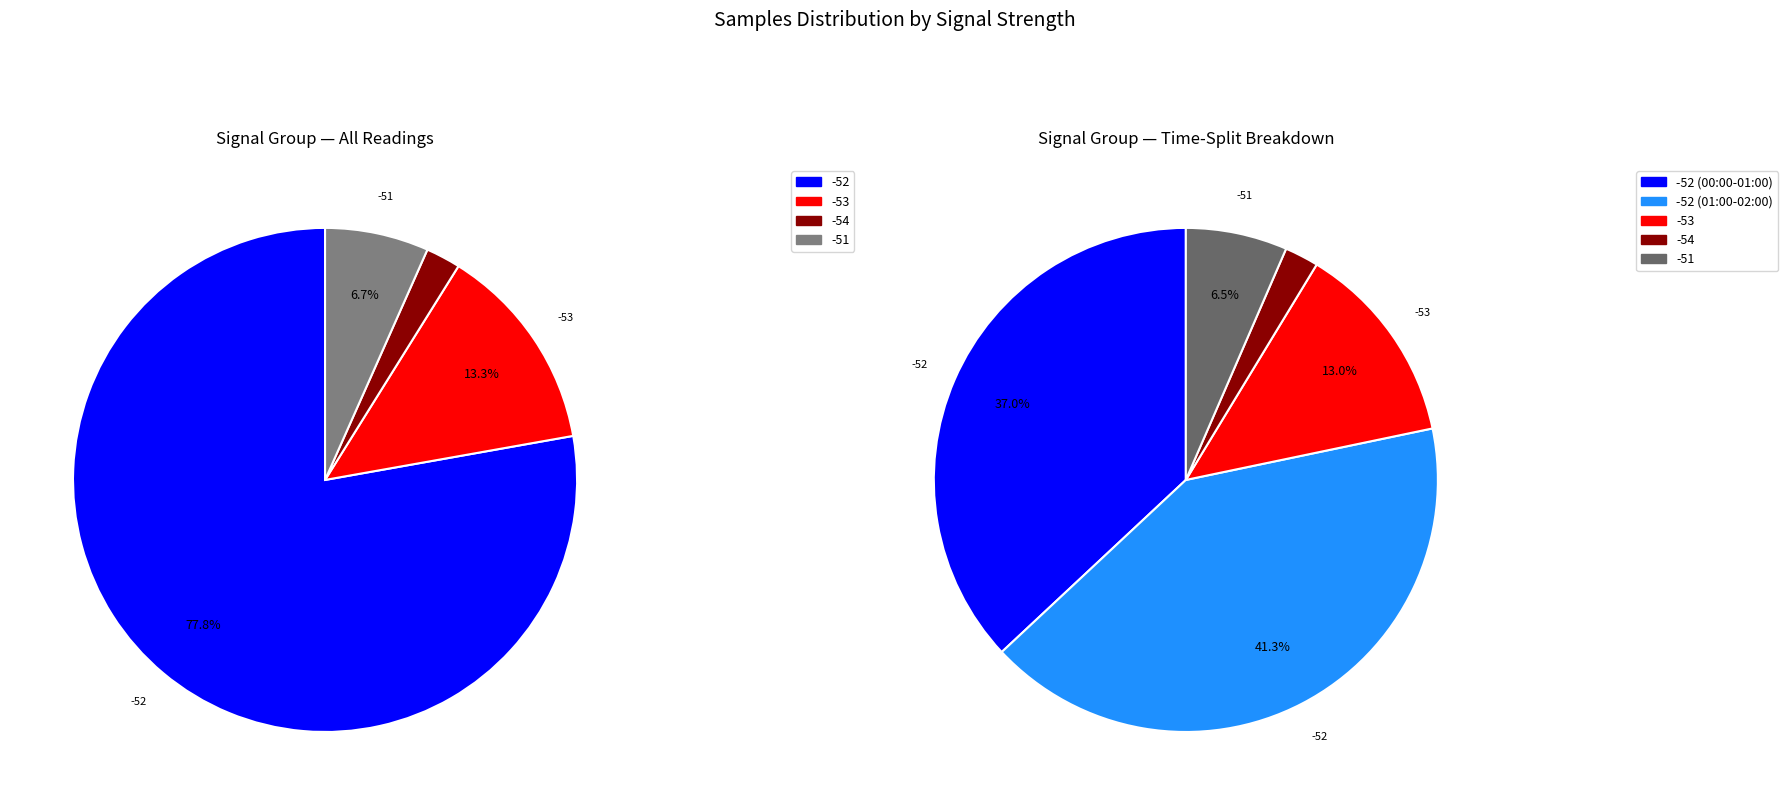

Does 11 account for over 50% of the chart?

No